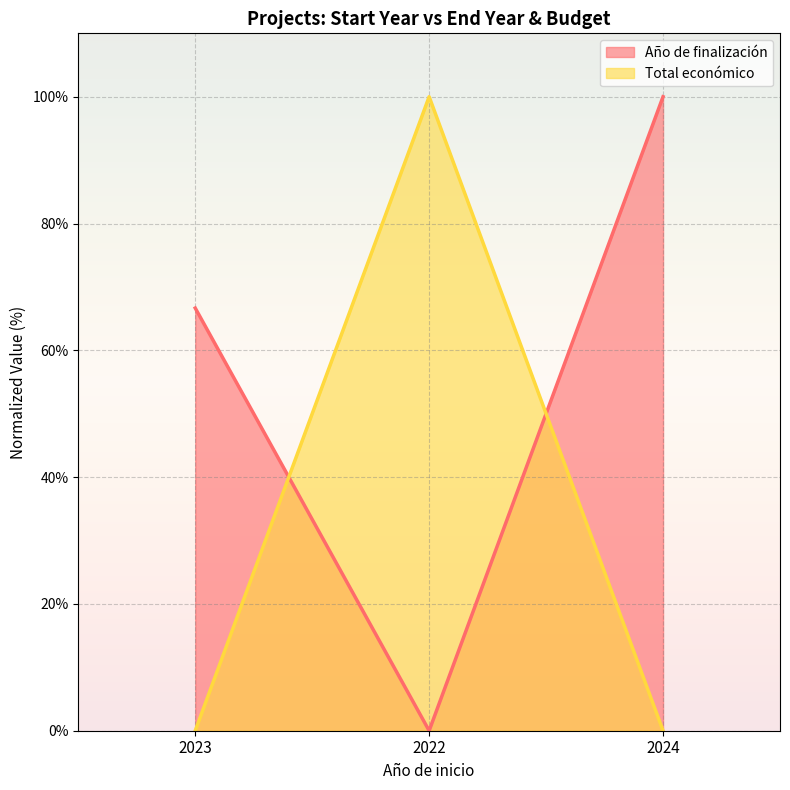

Rank the series at 2023 from highest to lowest value.

Año de finalización, Total económico